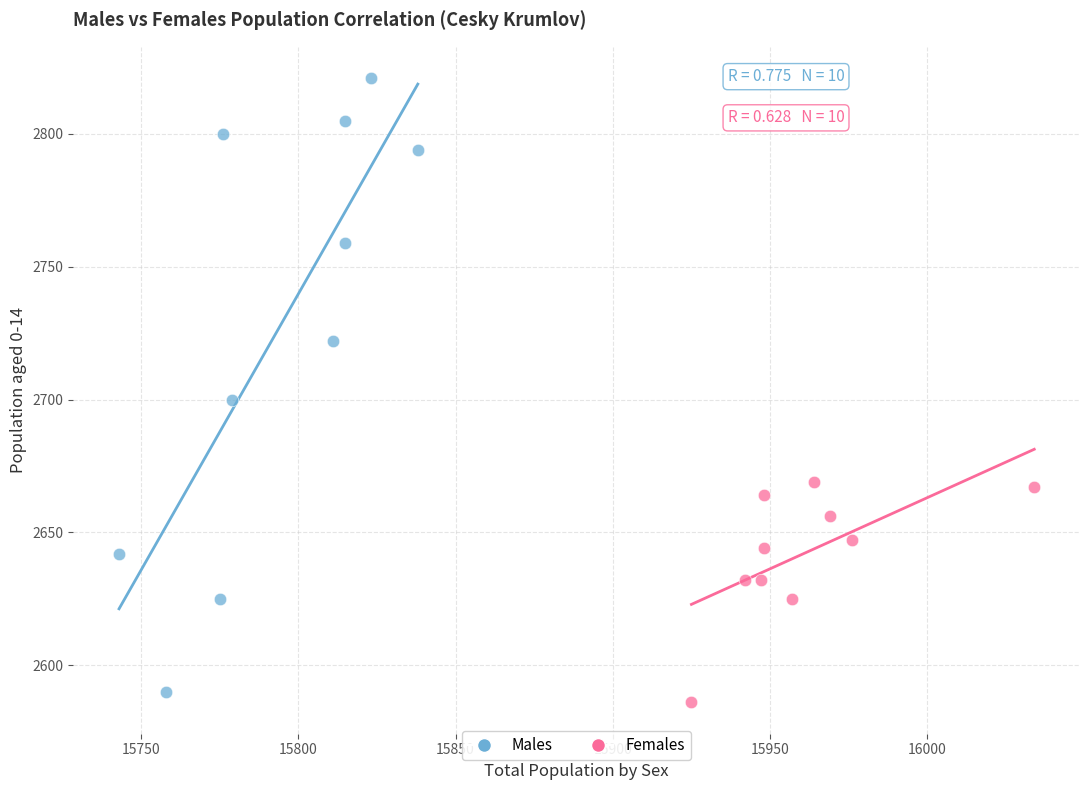

Which series reaches the maximum Y coordinate?

Males